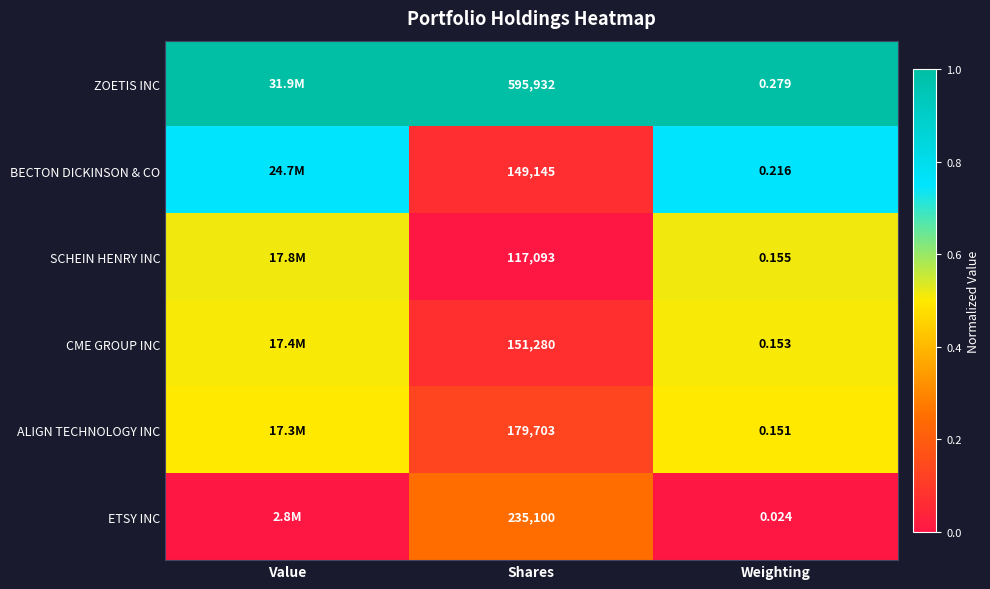

Rank the series at Shares from lowest to highest value.

SCHEIN HENRY INC, BECTON DICKINSON & CO, CME GROUP INC, ALIGN TECHNOLOGY INC, ETSY INC, ZOETIS INC